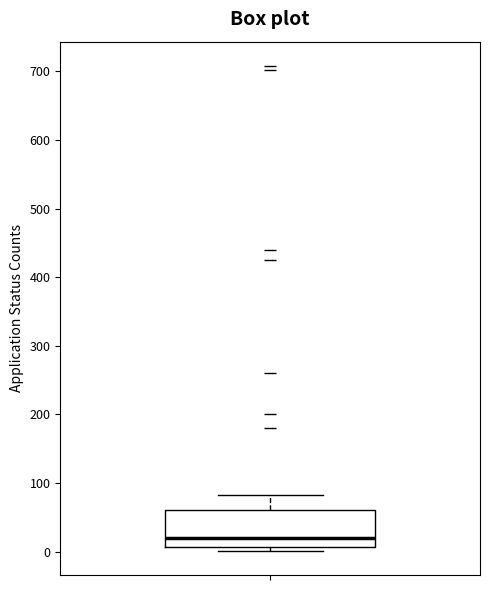

Where is the upper edge of the box on the y-axis? The values are not printed on the chart, so give them approximately, as read against the axis.

60